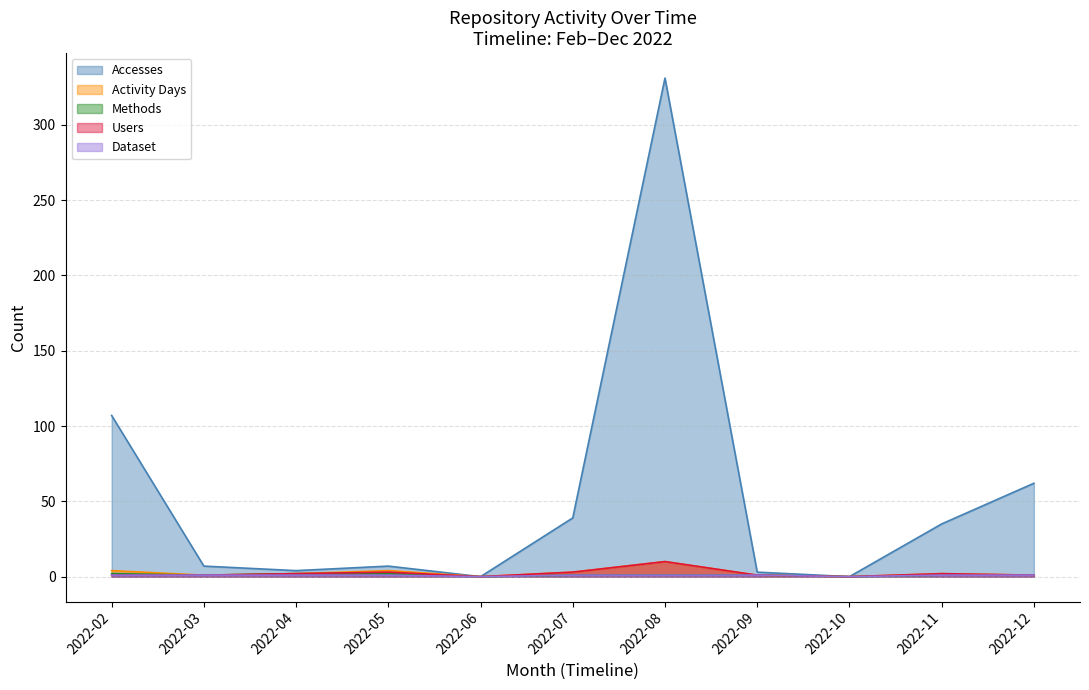

Rank the series by their maximum value, from lowest to highest.

Dataset, Methods, Activity Days, Users, Accesses